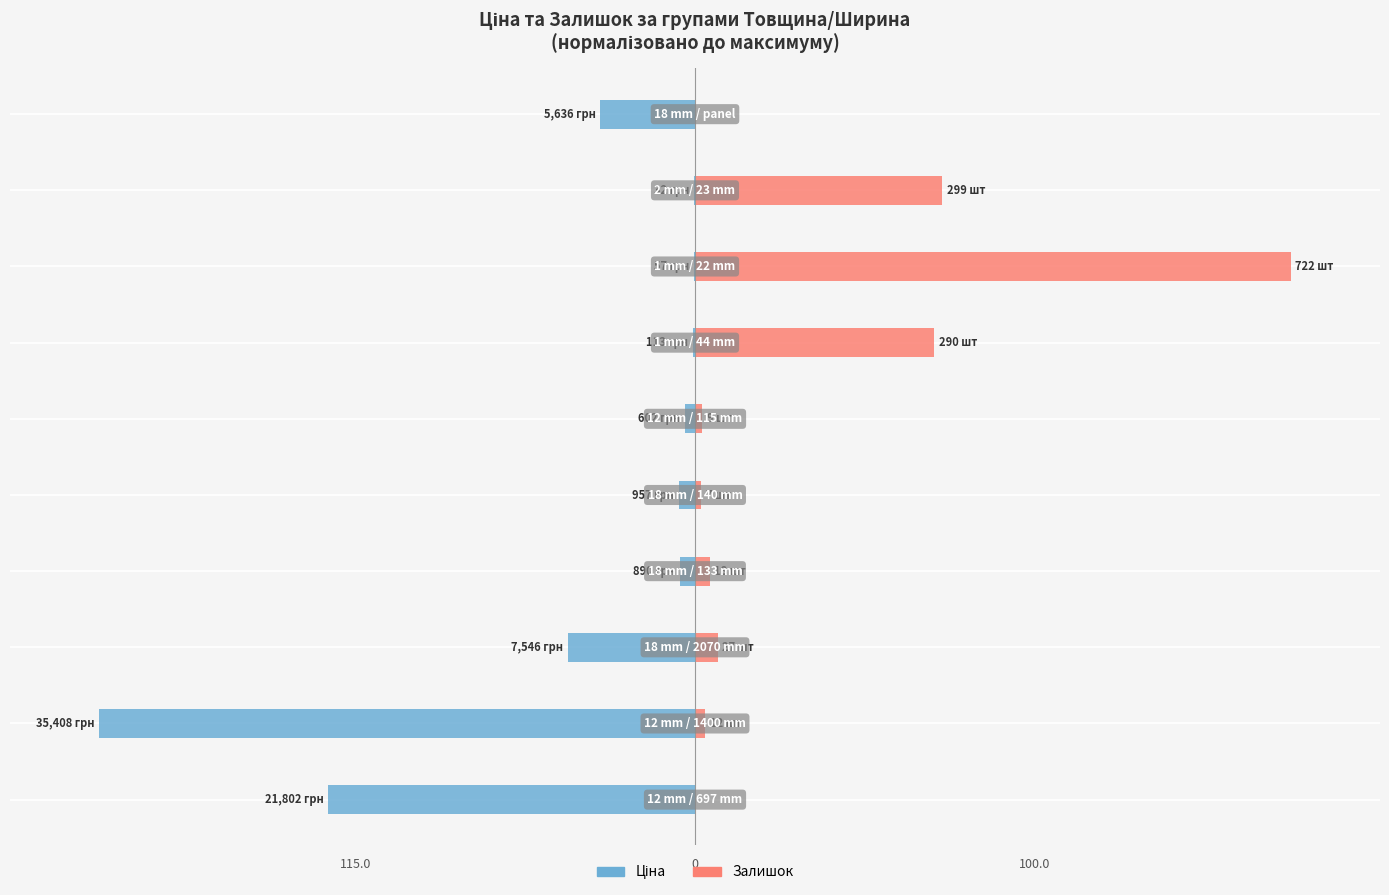

How many distinct data groups are displayed?

2